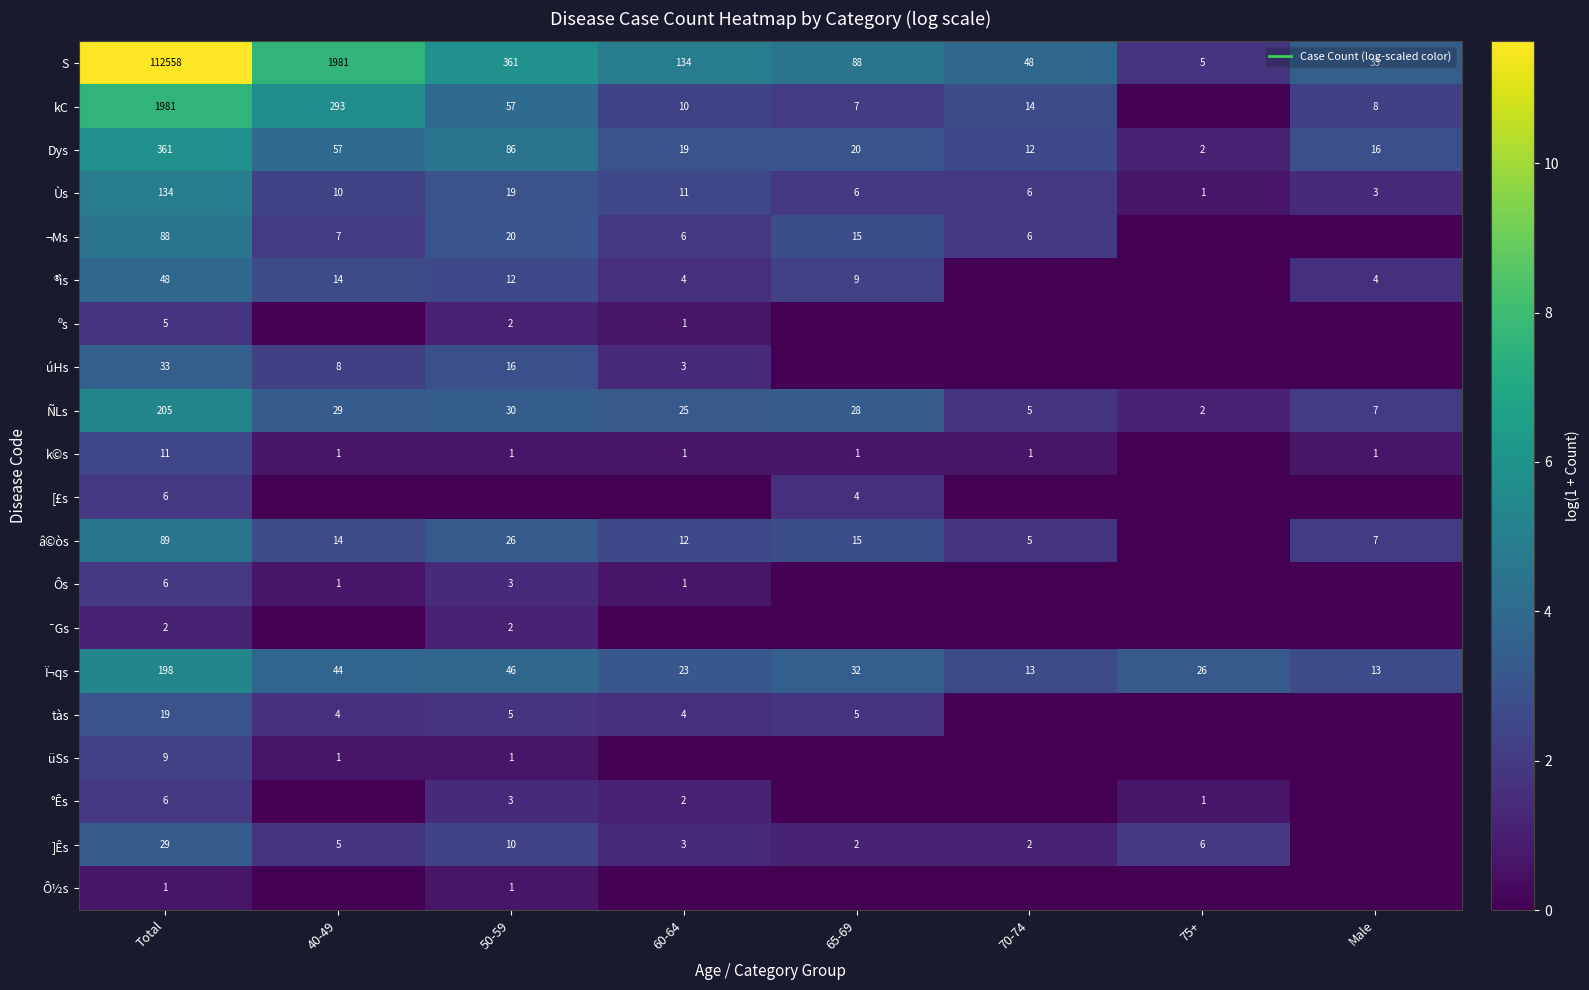

The °Ês series shows 0.9 at 70-74. True or false?

False